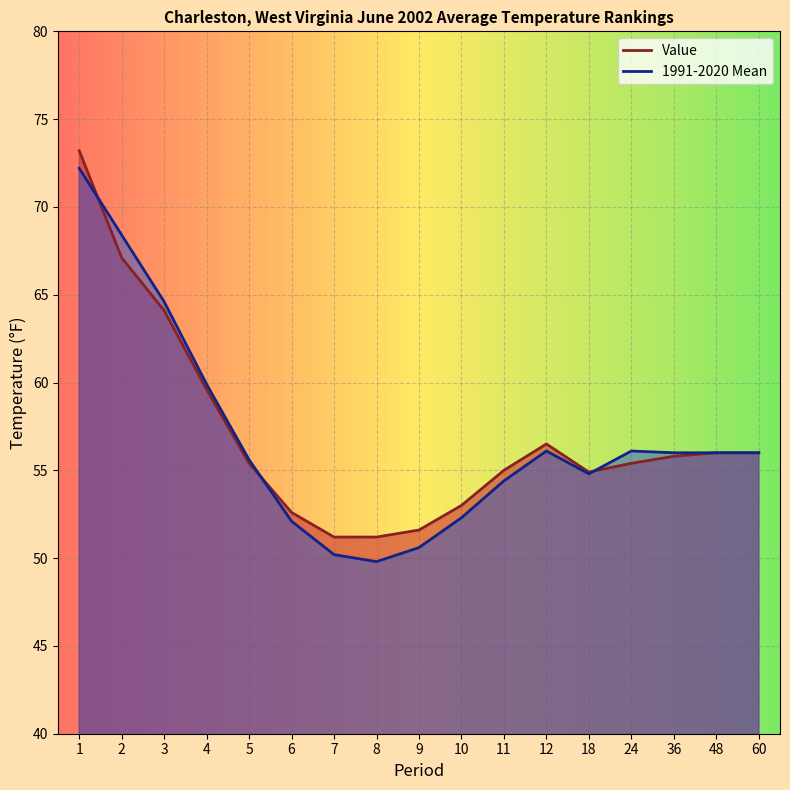

At which category does 1991-2020 Mean reach its first local valley?

8